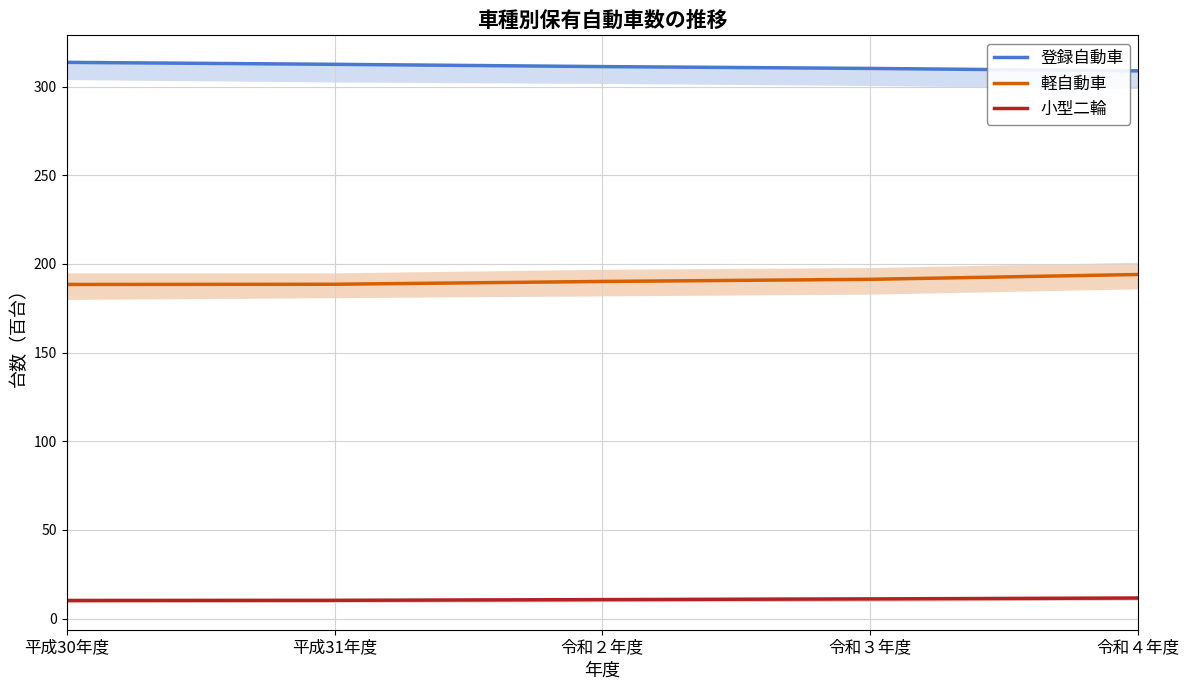

How many data points does each series have?

5